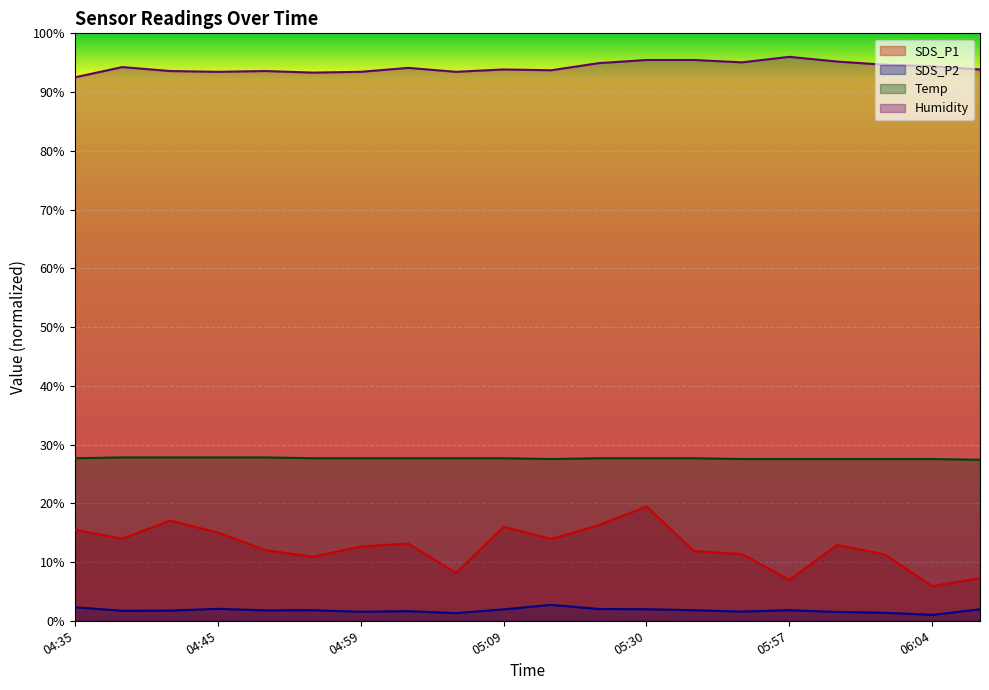

Which series has the widest spread of values?

SDS_P1